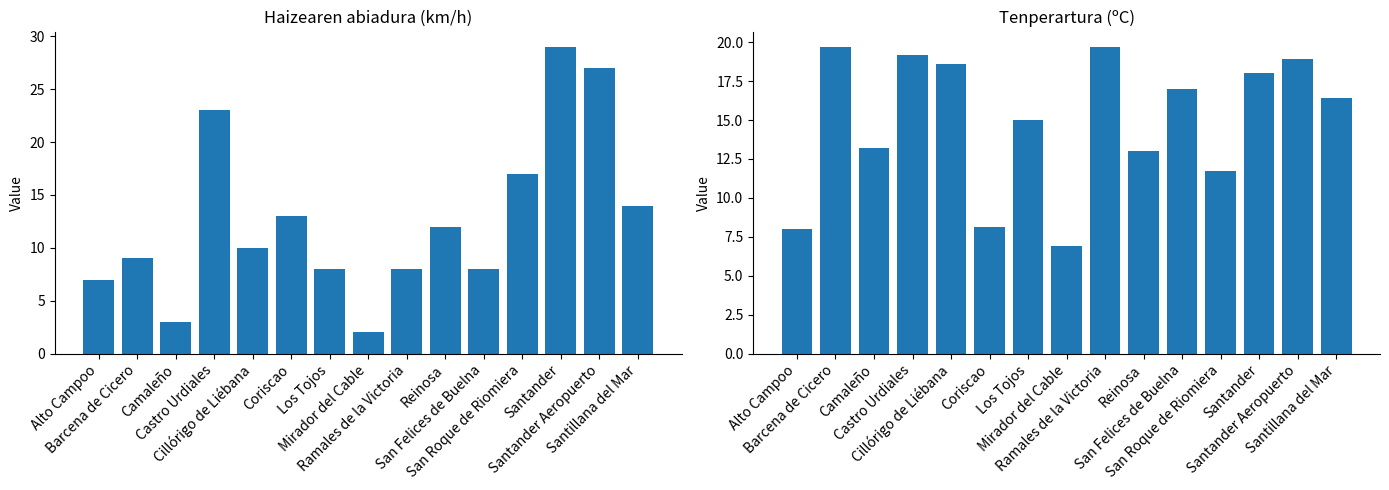

What is the total value across all series at Coriscao?

21.1